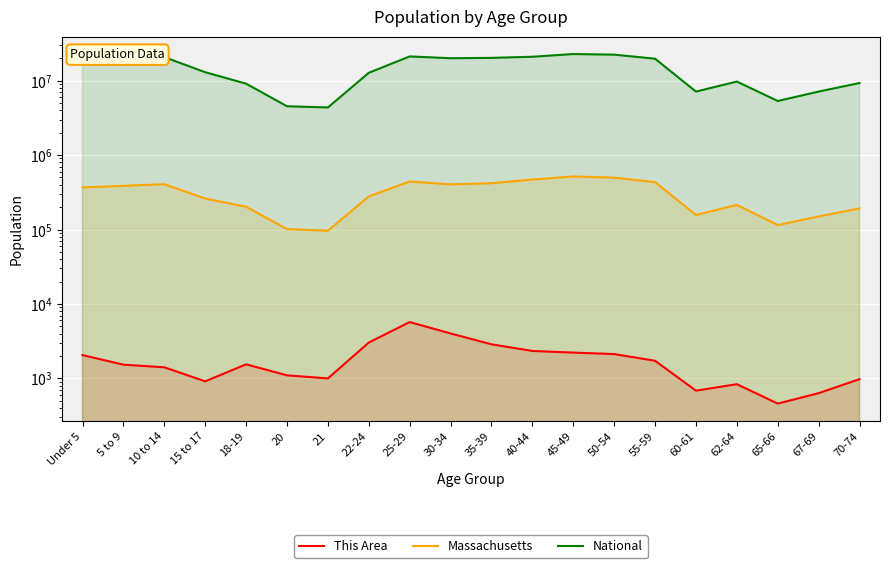

What is the label of the 5th point from the left?

18-19